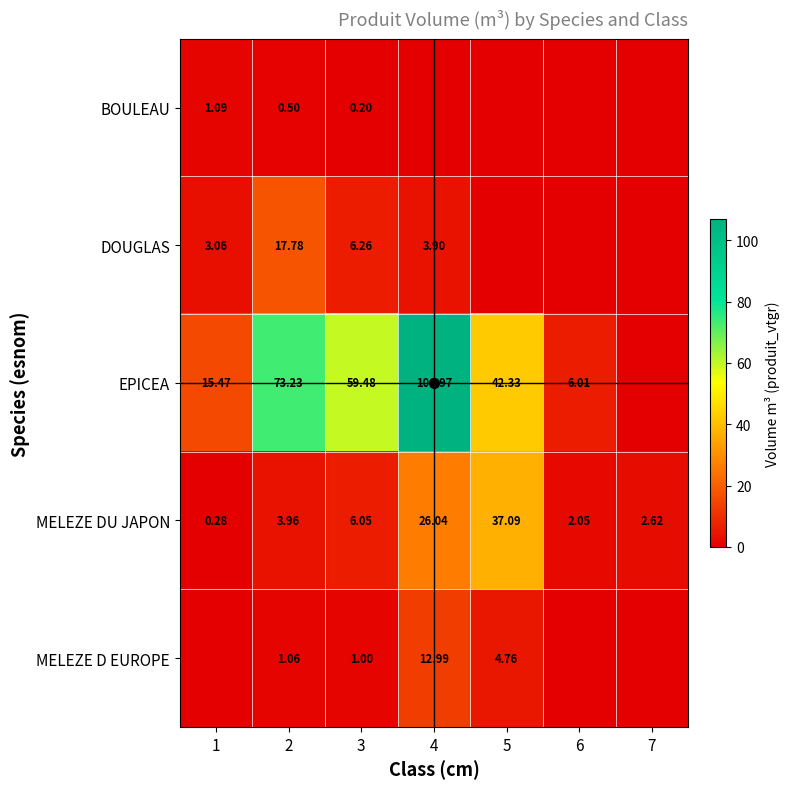

At how many categories does at least one series exceed 57?

3